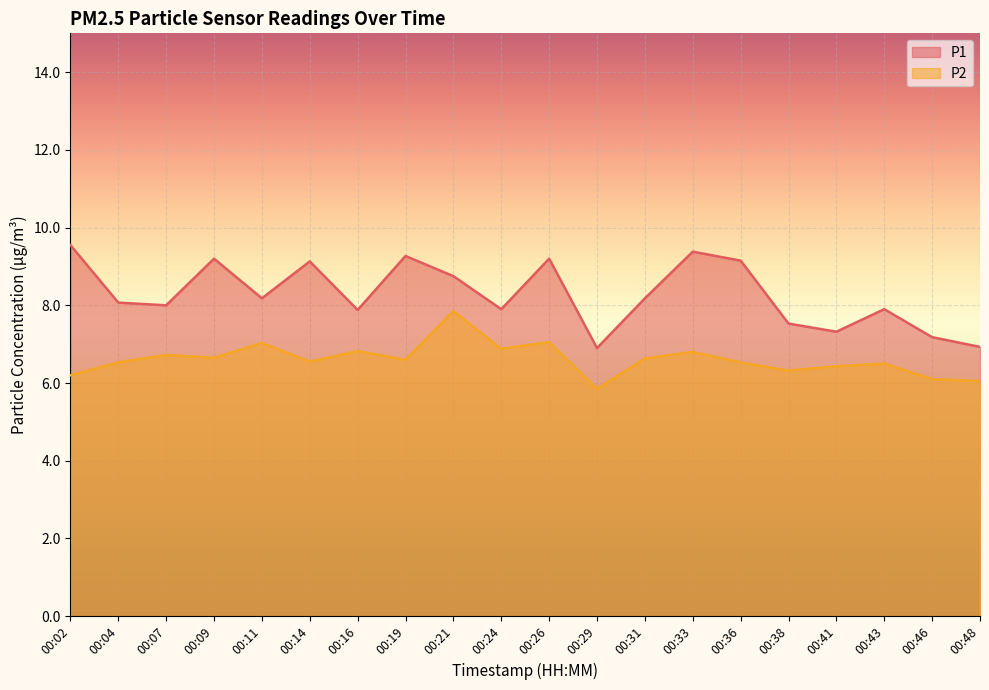

At 00:43, list the series in order from smallest to largest.

P2, P1